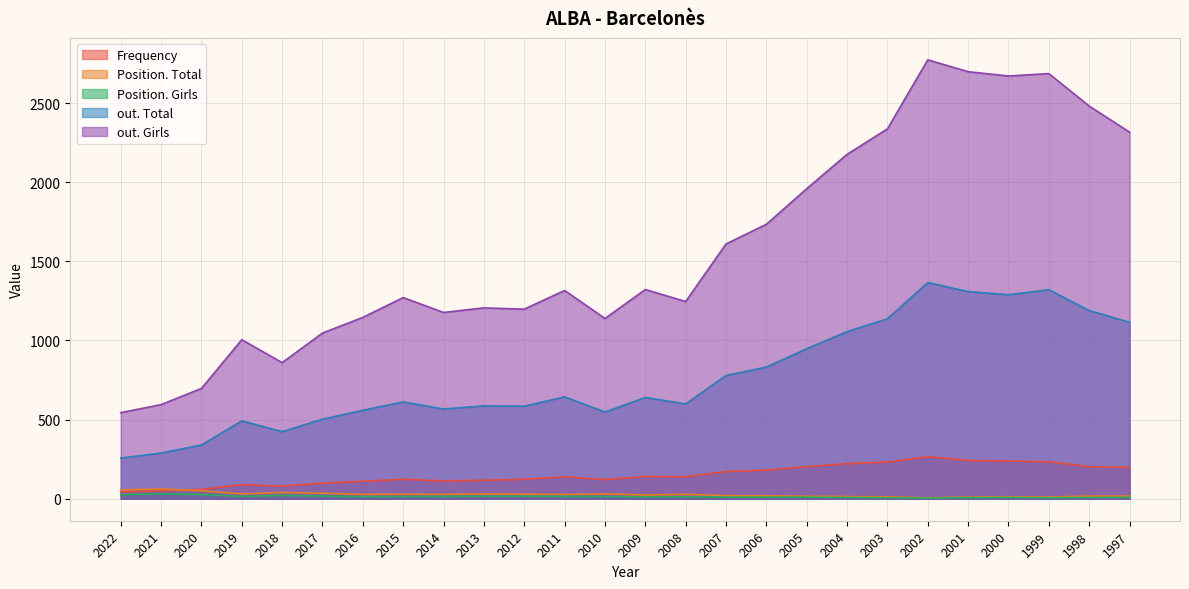

What are all the series names shown in the legend?

Frequency, Position. Total, Position. Girls, out. Total, out. Girls